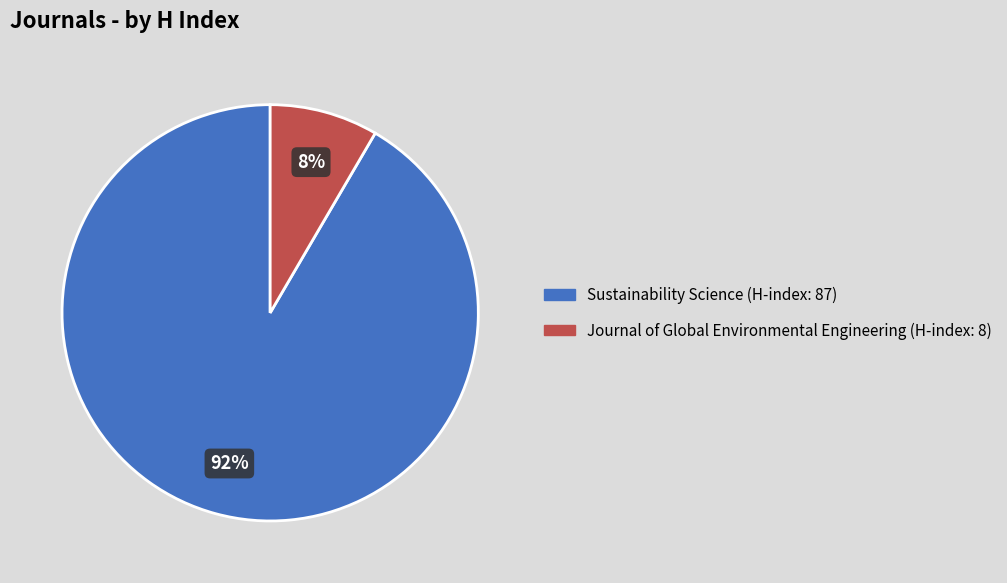

Which has a higher value, Journal of Global Environmental Engineering (H-index: 8) or Sustainability Science (H-index: 87)?

Sustainability Science (H-index: 87)